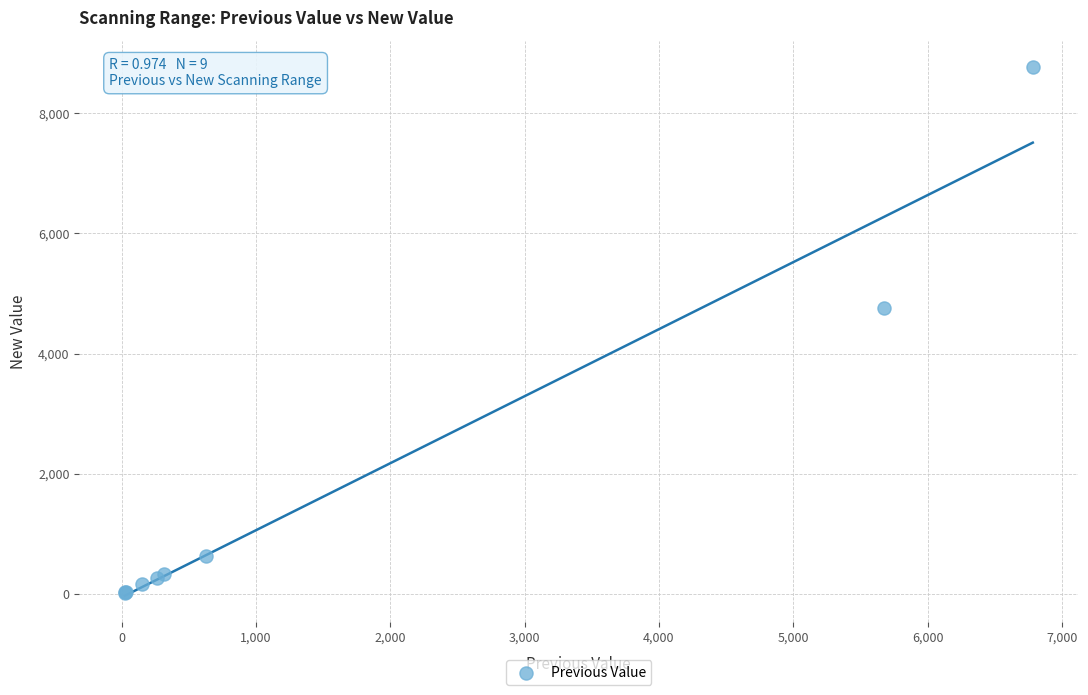

What Y value in the scatter plot is closest to 4395?

4765